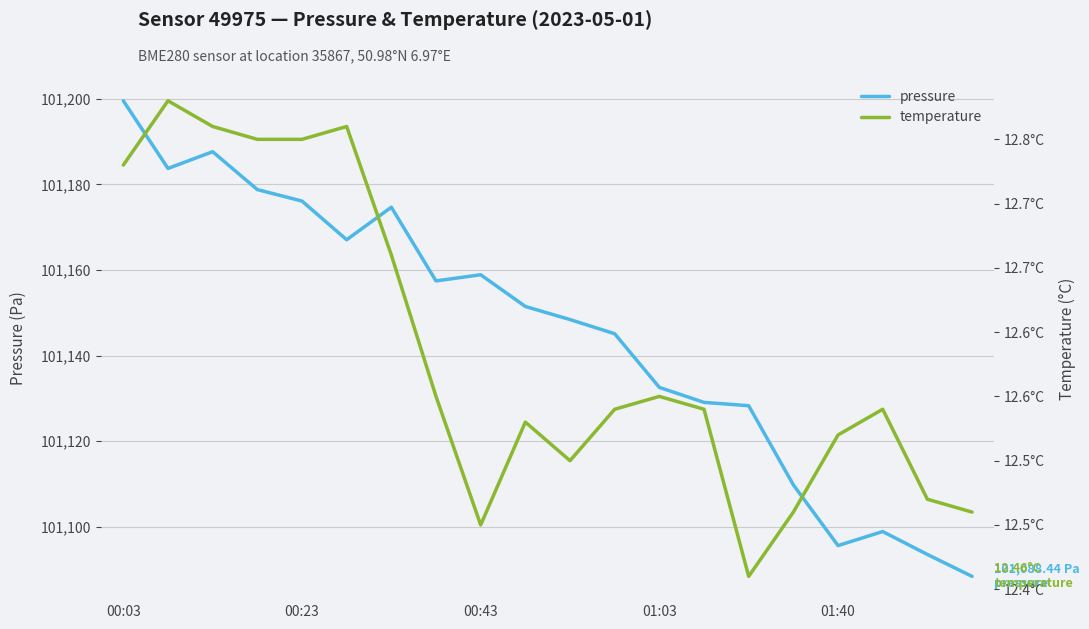

Rank the series by their maximum value, from highest to lowest.

pressure, temperature